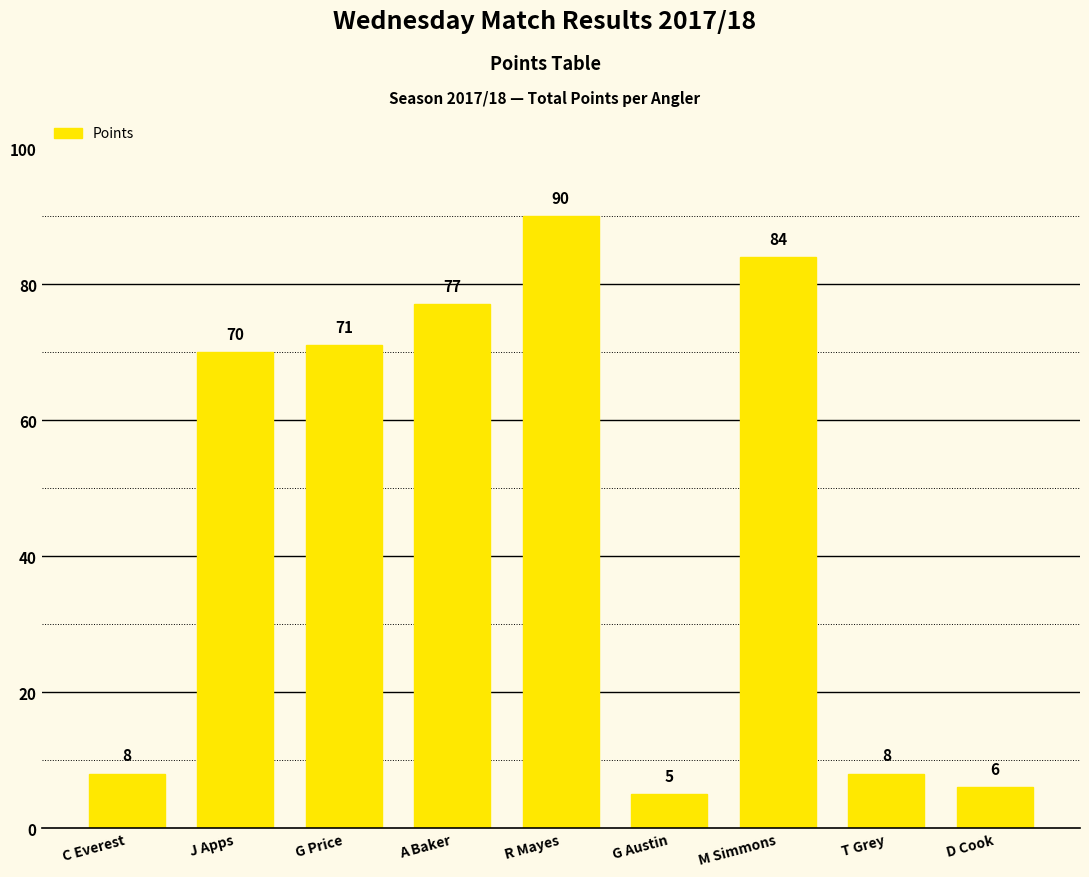

Between J Apps and A Baker, which is larger?

A Baker